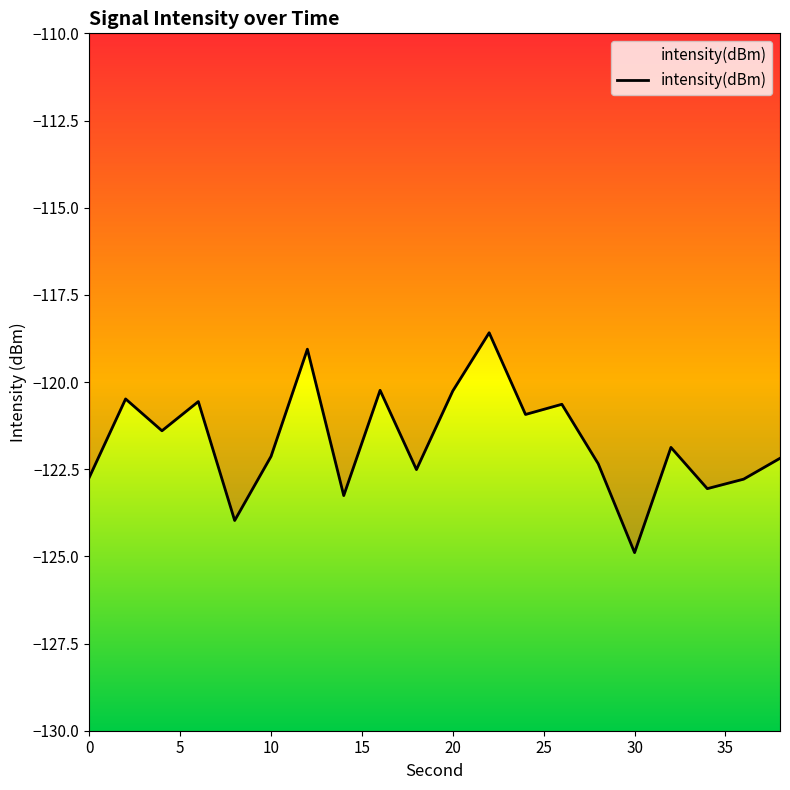

Reading left to right, what are all the values shown in this chart?

-122.7	-120.5	-121.4	-120.6	-124.0	-122.1	-119.1	-123.3	-120.2	-122.5	-120.3	-118.6	-120.9	-120.6	-122.3	-124.9	-121.9	-123.1	-122.8	-122.2